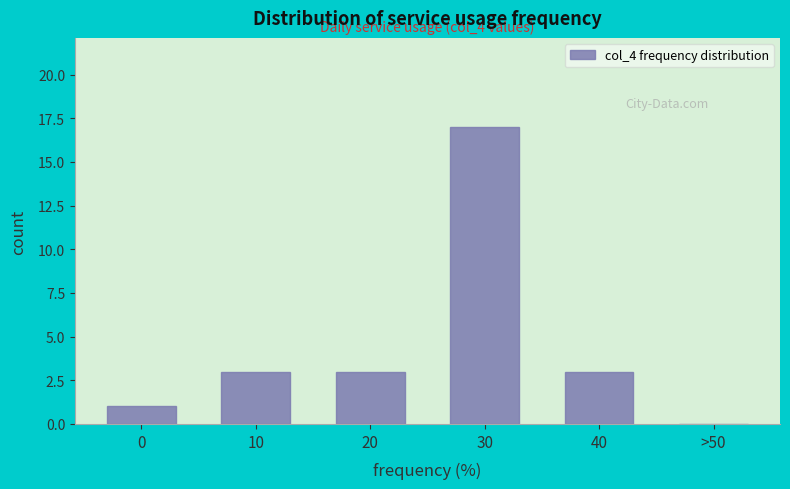

Reading left to right, what are all the values shown in this chart?

0=1	10=3	20=3	30=17	40=3	>50=0